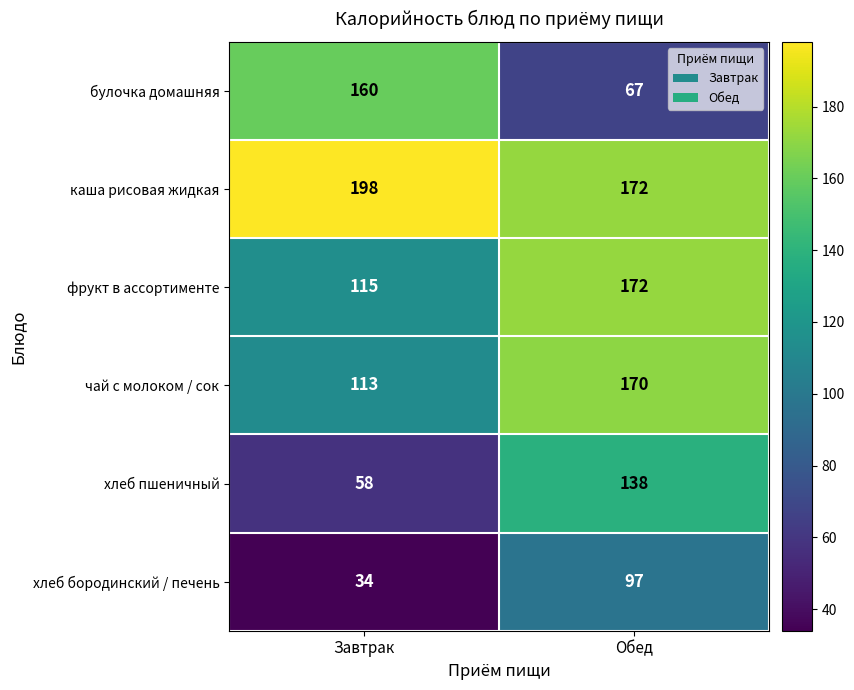

What is the average value of the хлеб бородинский / печень series?

66